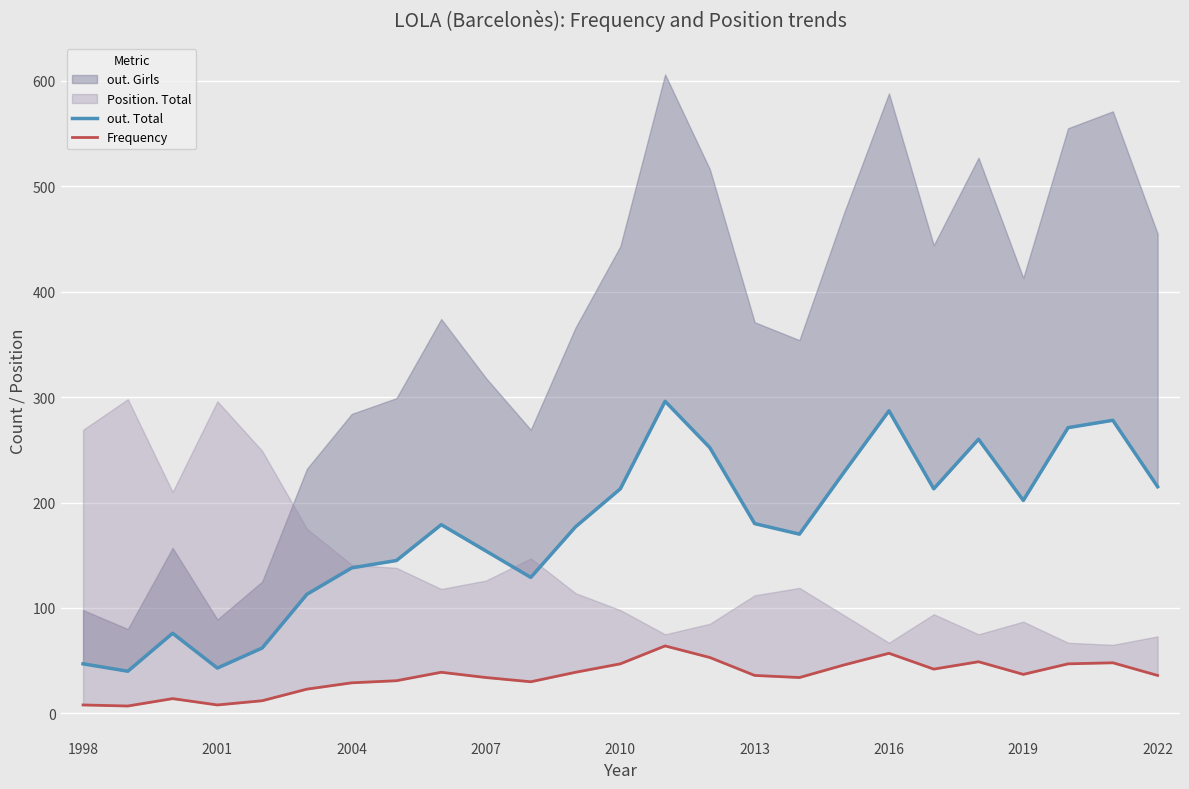

How many data points in Frequency are less than 36?

11